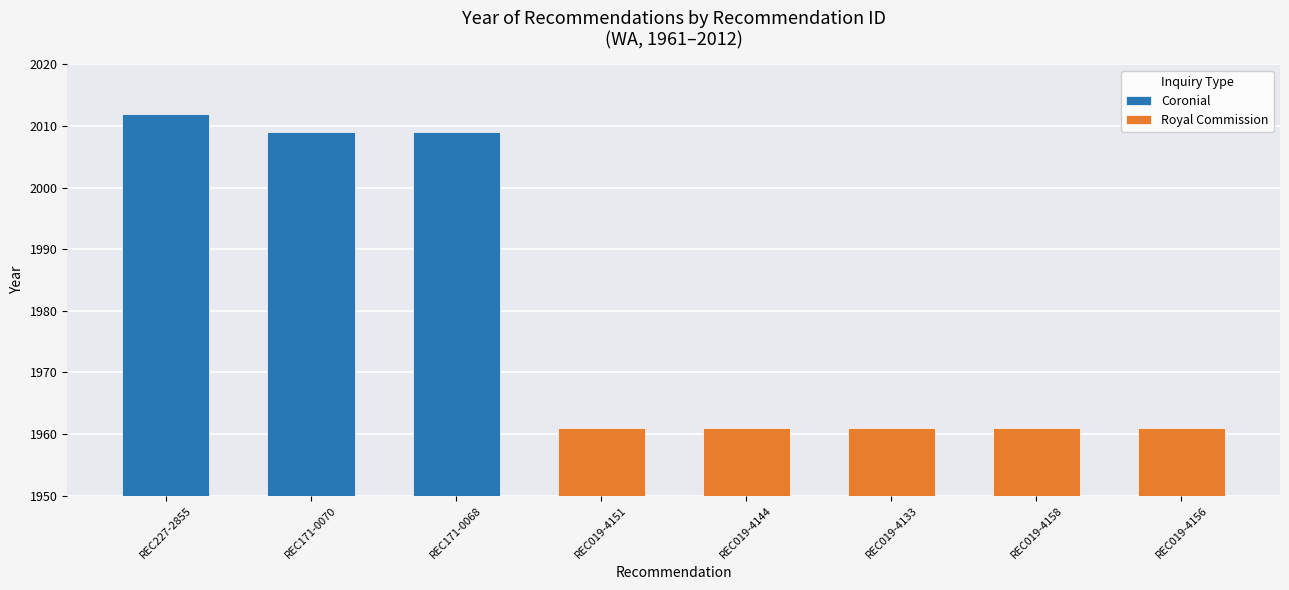

Between REC019-4156 and REC019-4144, which is larger?

REC019-4156